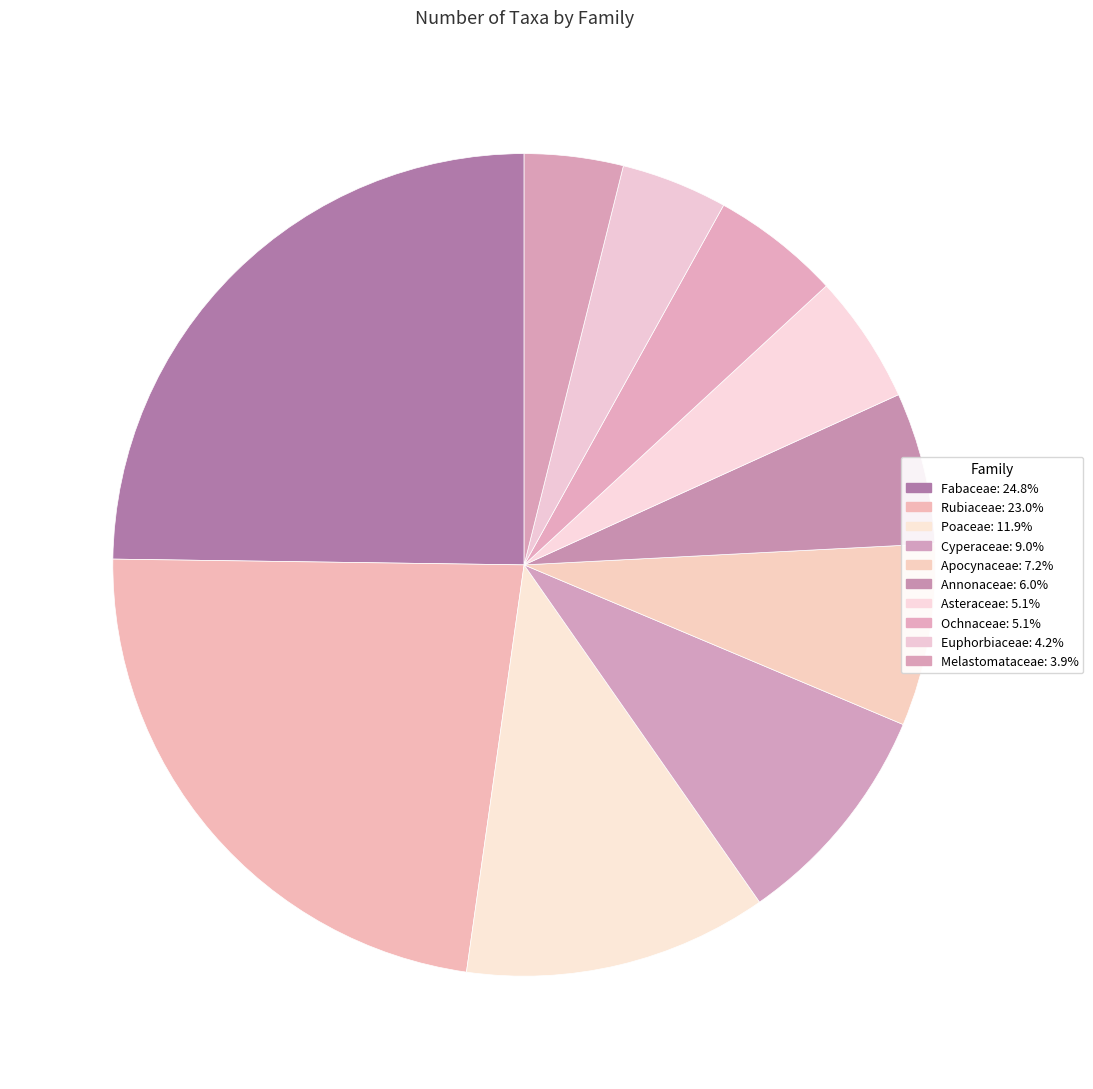

To the nearest percent, what is the average slice percentage?

10%